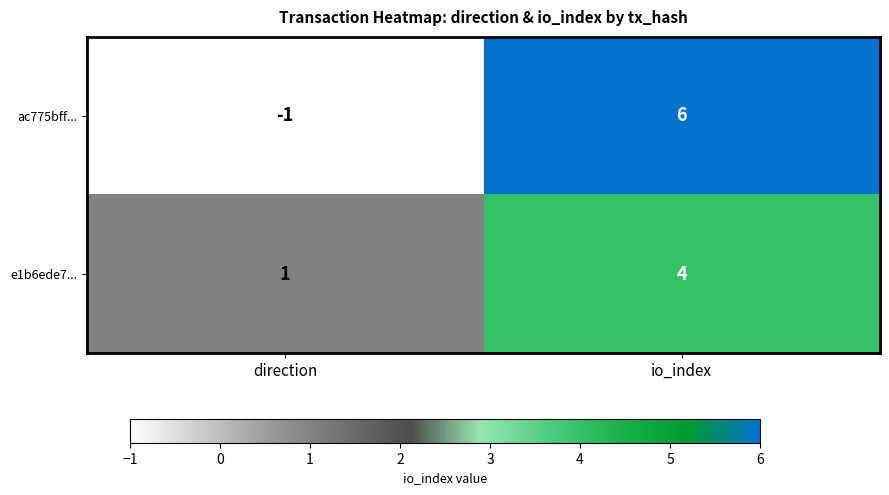

Which series has the widest spread of values?

ac775bff...